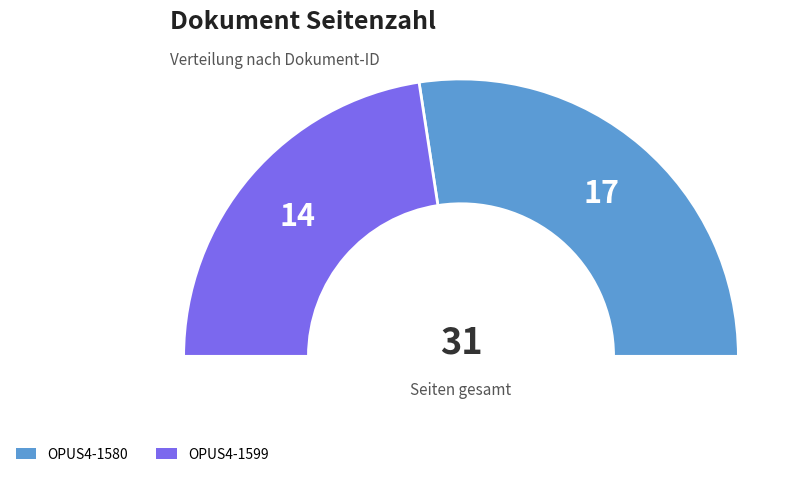

Which slice is the largest?

OPUS4-1580